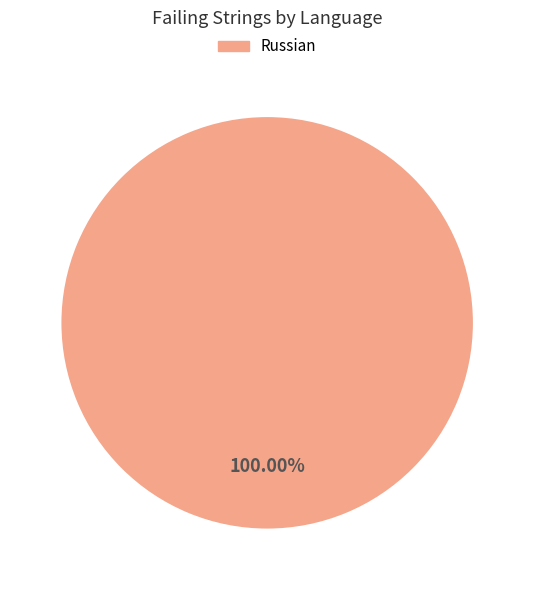

Is there any slice that represents more than half of the pie?

Yes